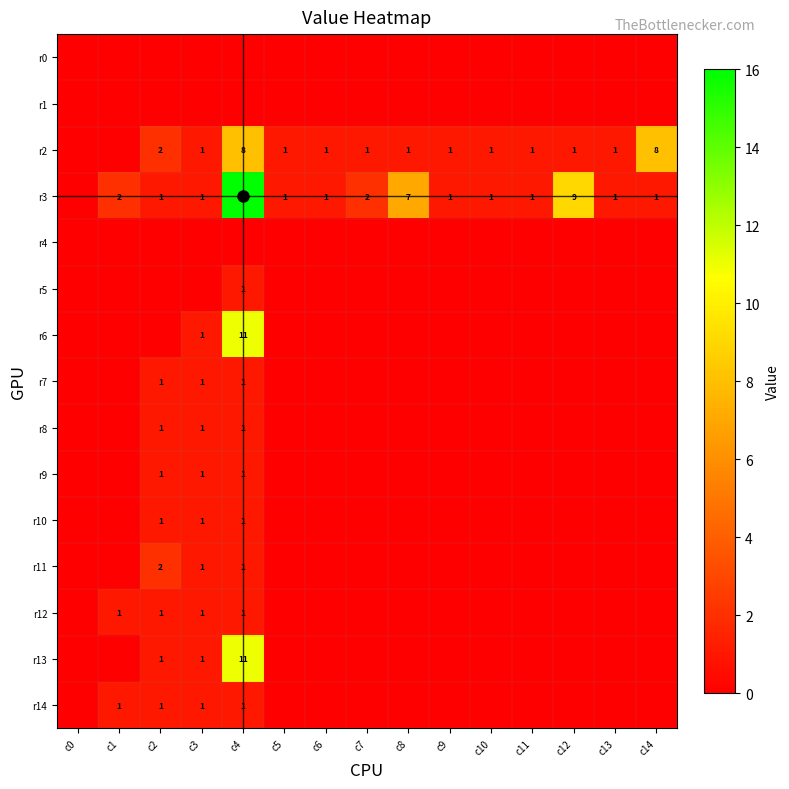

Is the value of r9 at c3 greater than the value of r5 at c11?

Yes